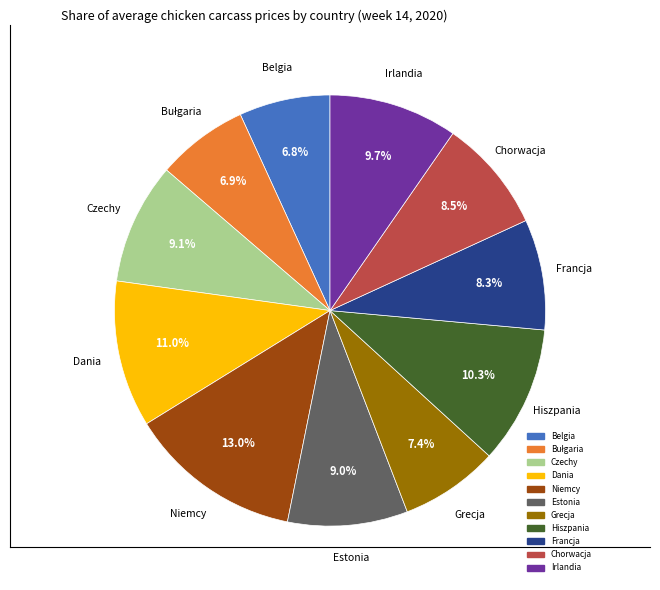

To the nearest percent, what is the average slice percentage?

9%